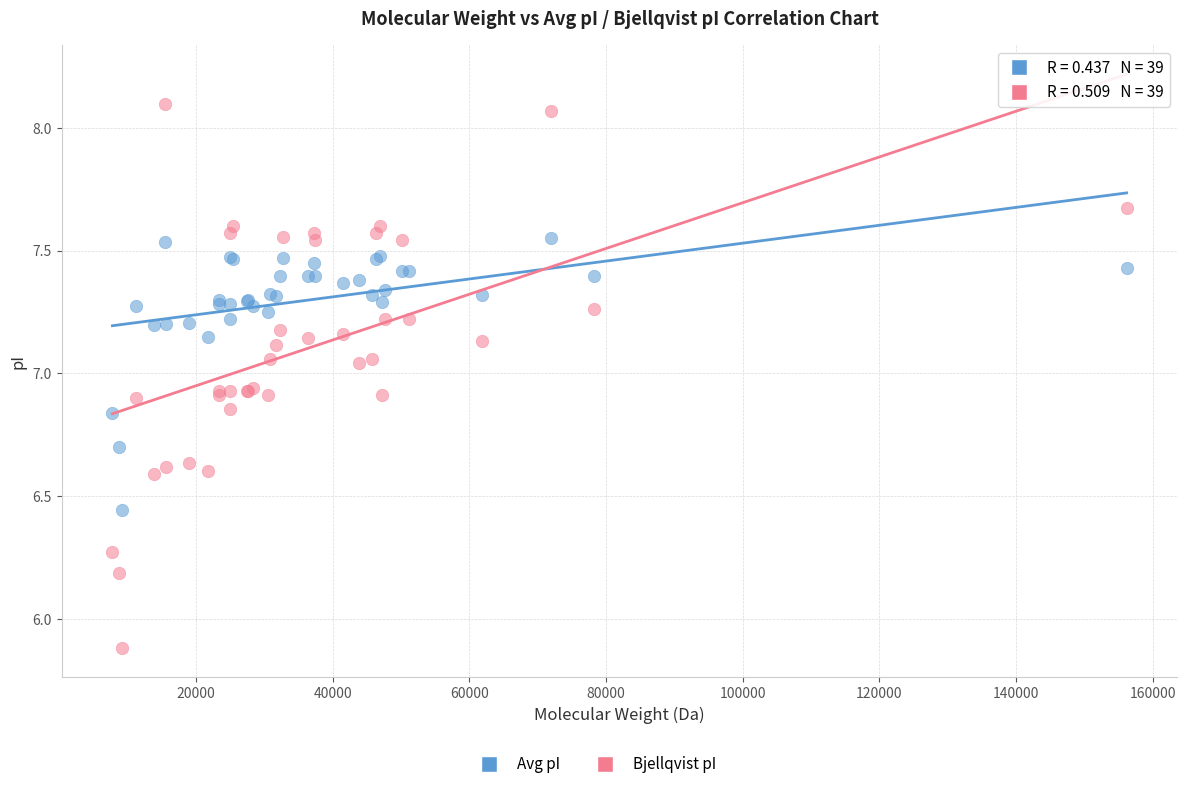

Which series has the widest spread of Y values?

Bjellqvist pI